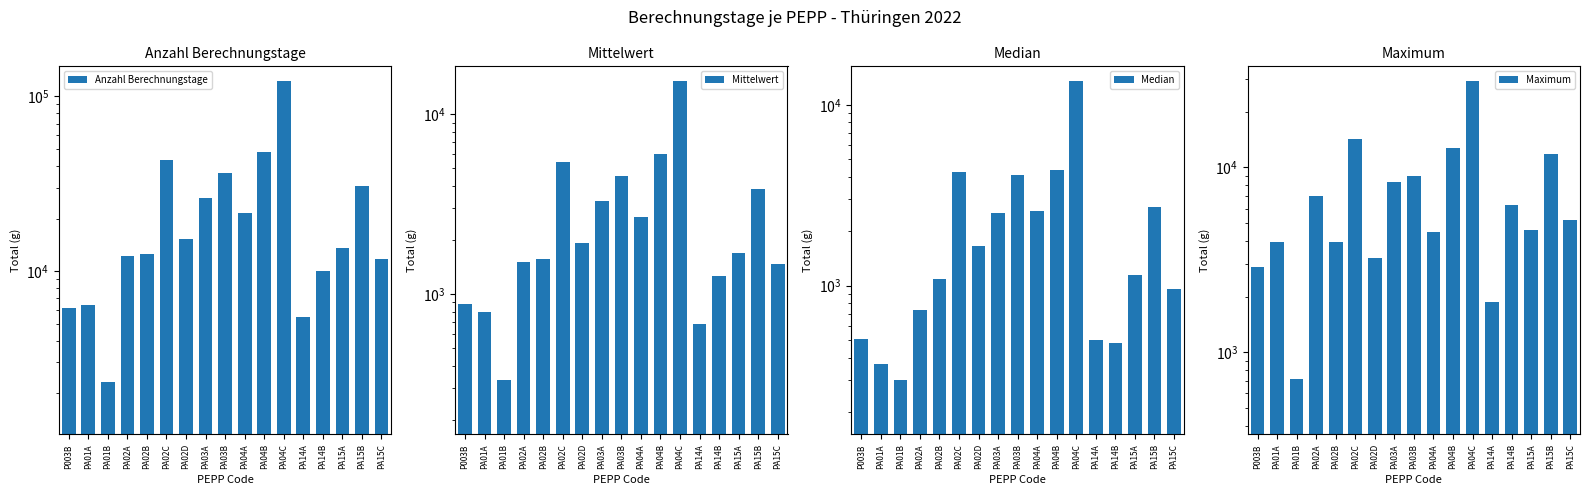

What is the total value across all series at PA03A?

40535.3